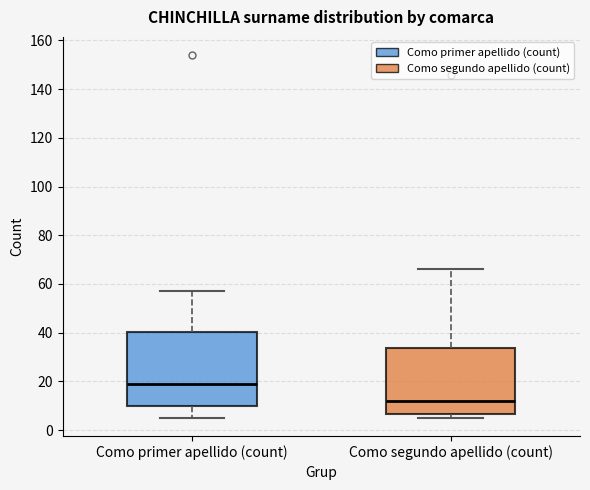

Which box has the highest median line?

Como primer apellido (count)